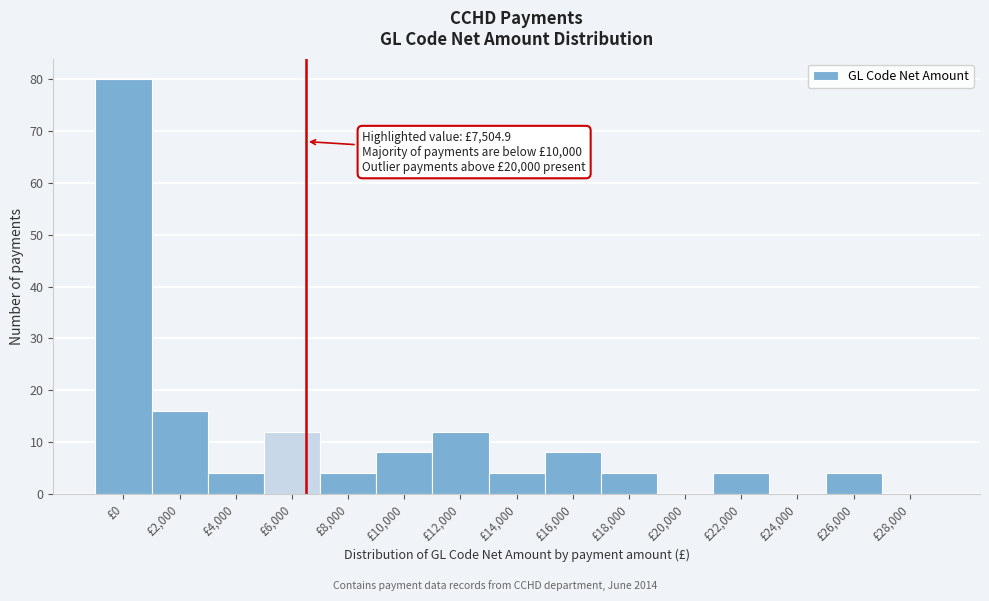

Reading left to right, list all the values displayed in this chart.

£0=80	£2,000=16	£4,000=4	£6,000=12	£8,000=4	£10,000=8	£12,000=12	£14,000=4	£16,000=8	£18,000=4	£20,000=0	£22,000=4	£24,000=0	£26,000=4	£28,000=0